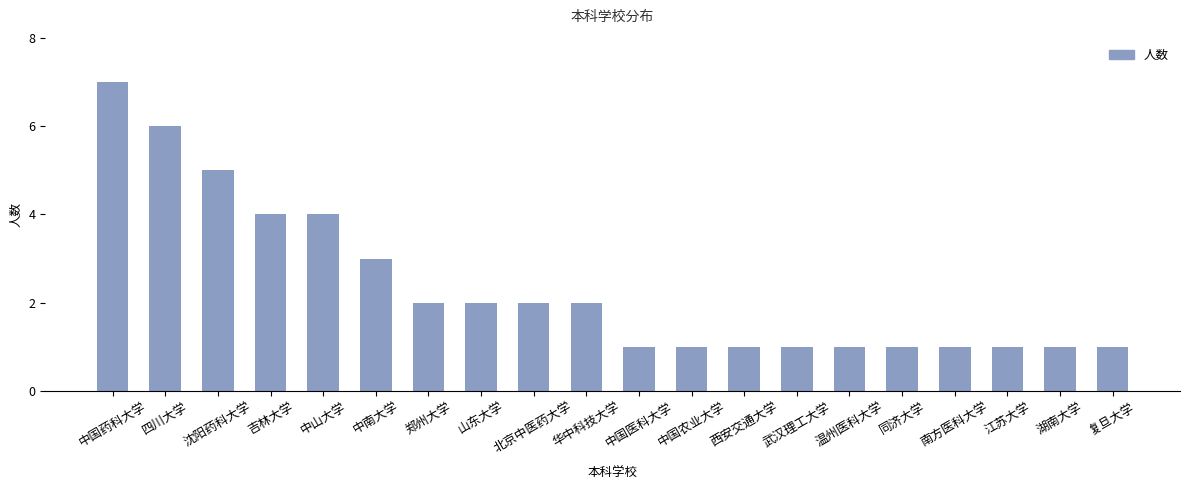

What value does the data have at 温州医科大学?

1